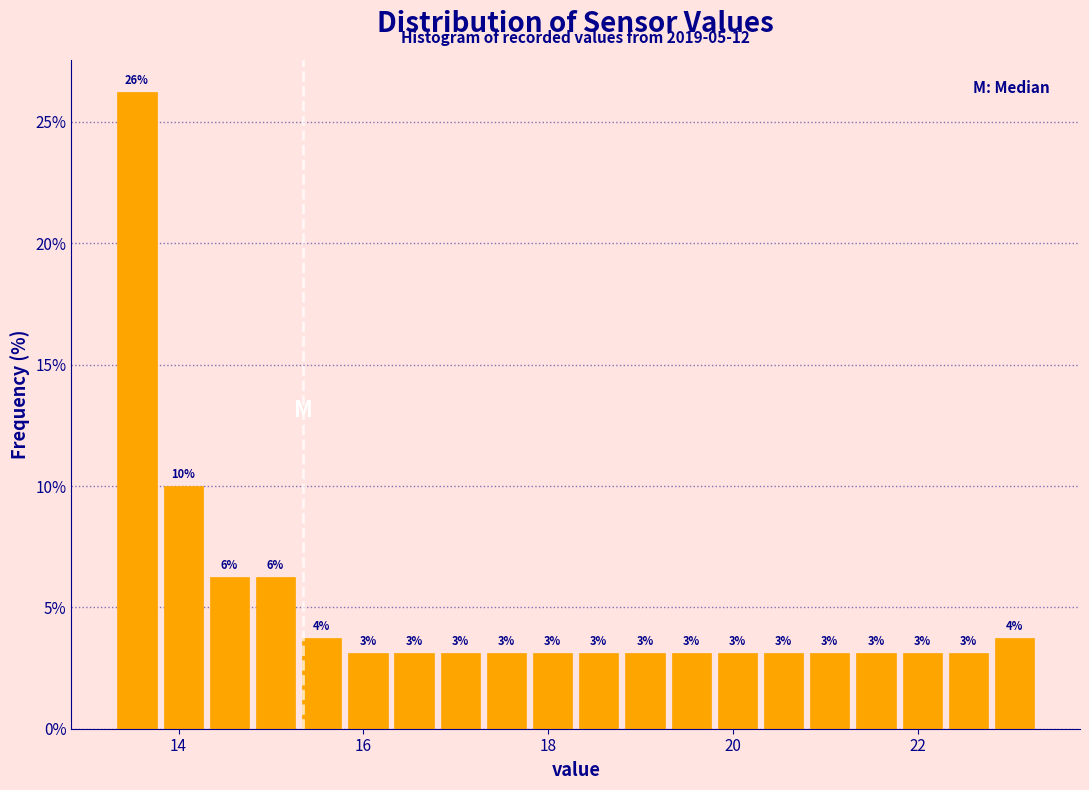

Read against the x-axis, roughly where is the centre of the tallest bar?

13.6